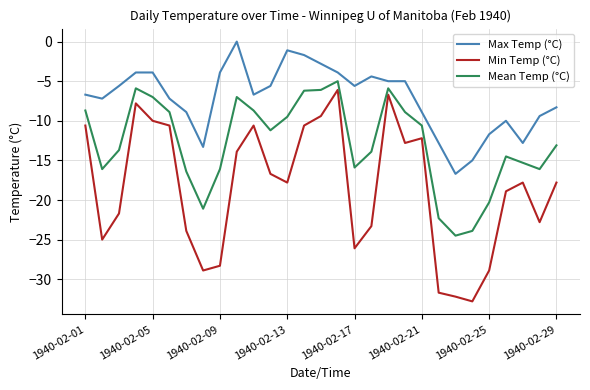

Which series has the largest total across all categories?

Max Temp (°C)